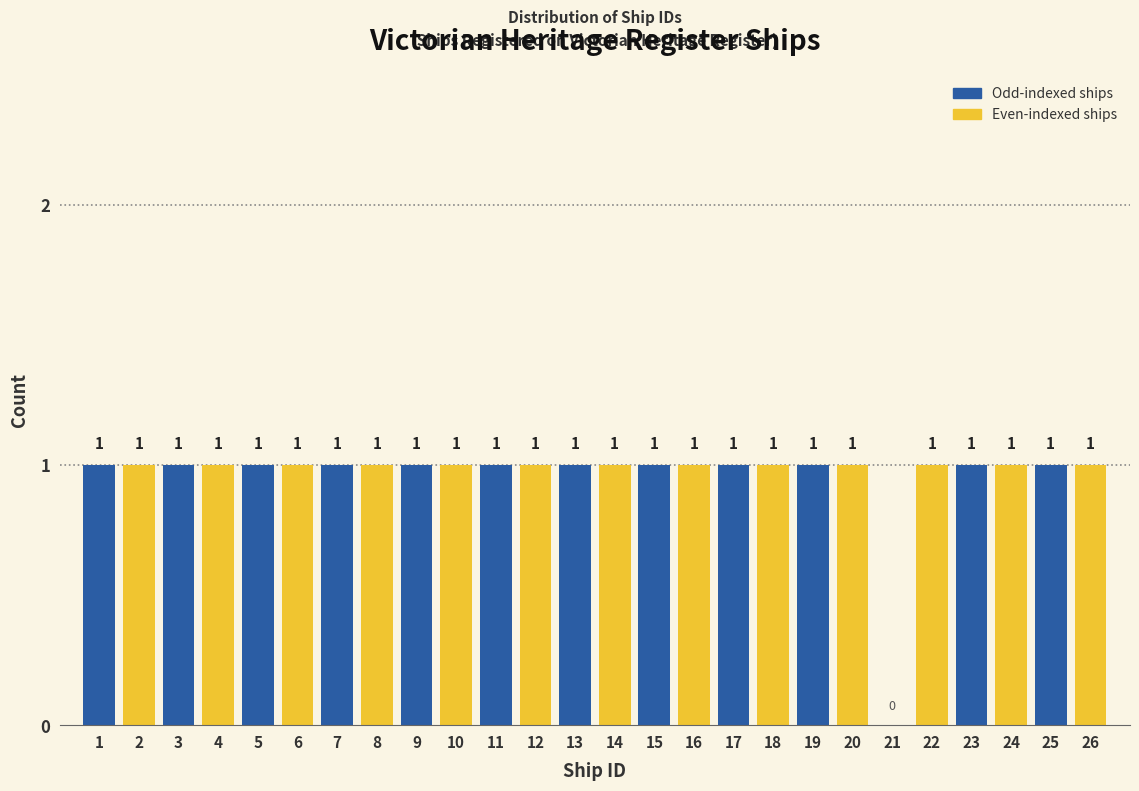

Reading right to left, what are all the values shown in this chart?

26=1	25=1	24=1	23=1	22=1	21=0	20=1	19=1	18=1	17=1	16=1	15=1	14=1	13=1	12=1	11=1	10=1	9=1	8=1	7=1	6=1	5=1	4=1	3=1	2=1	1=1